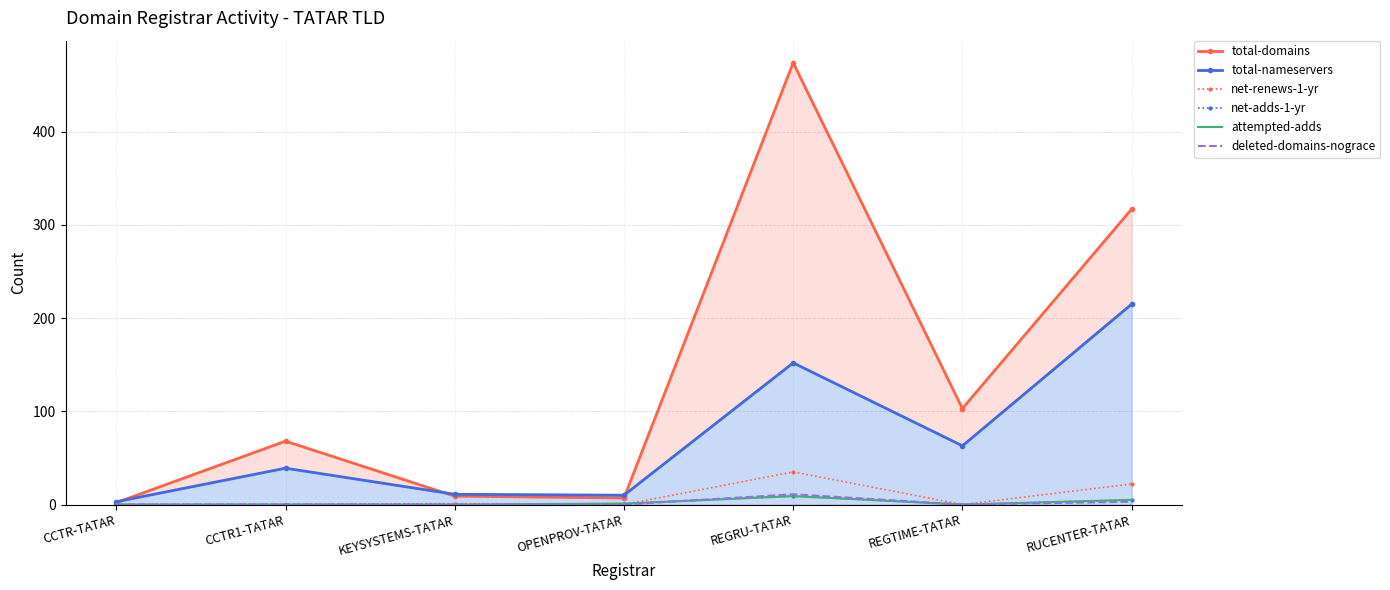

How many data points in total-domains are less than 68?

3